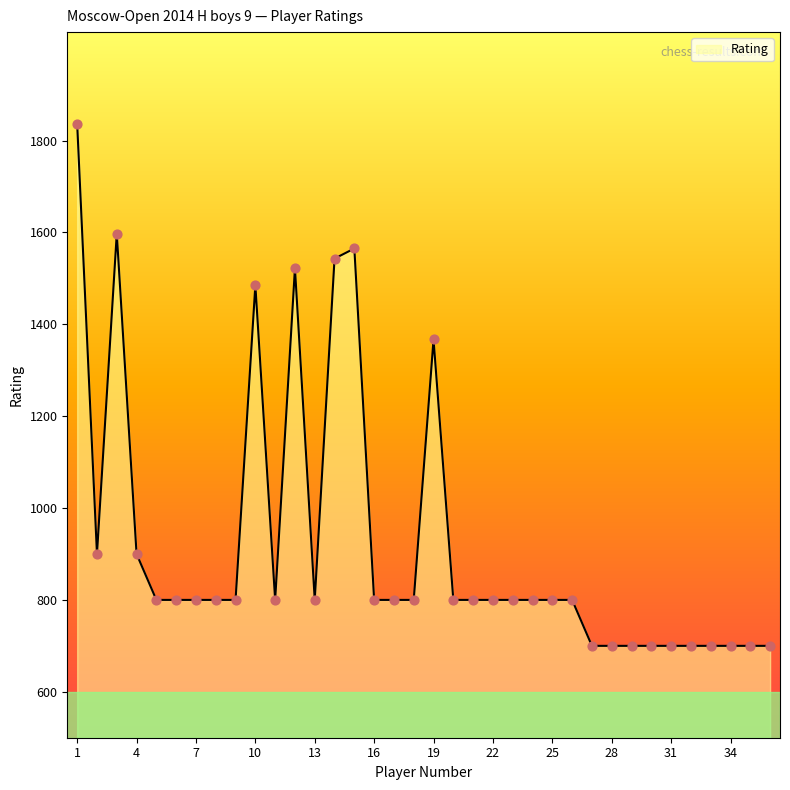

What is the maximum value shown in the chart?

1836